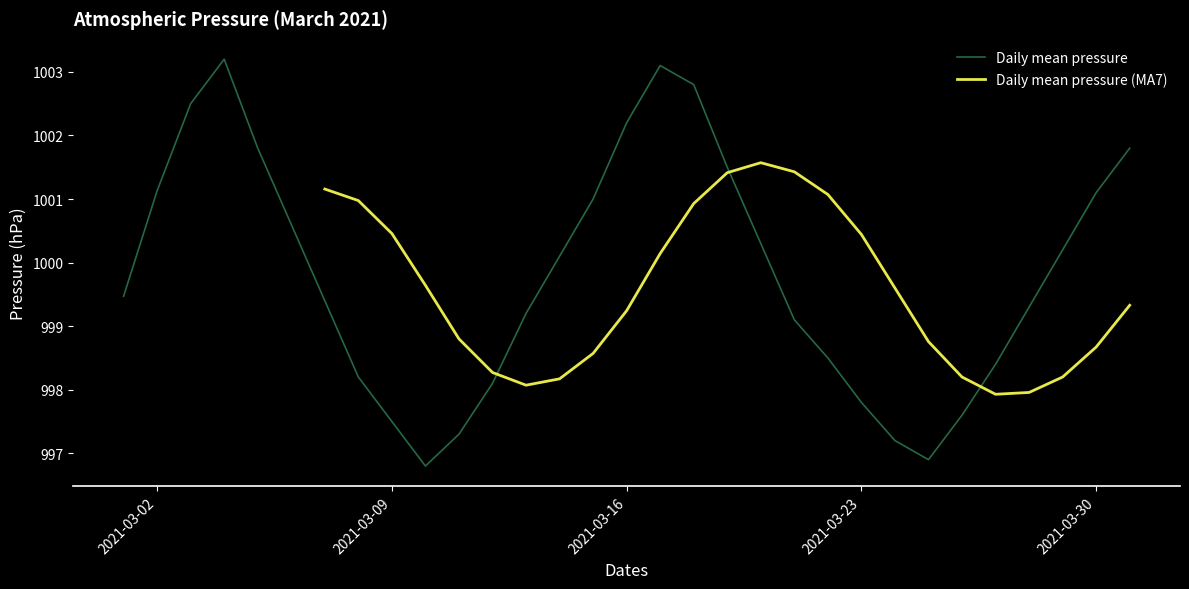

What is the lowest value of the Daily mean pressure series?

996.8